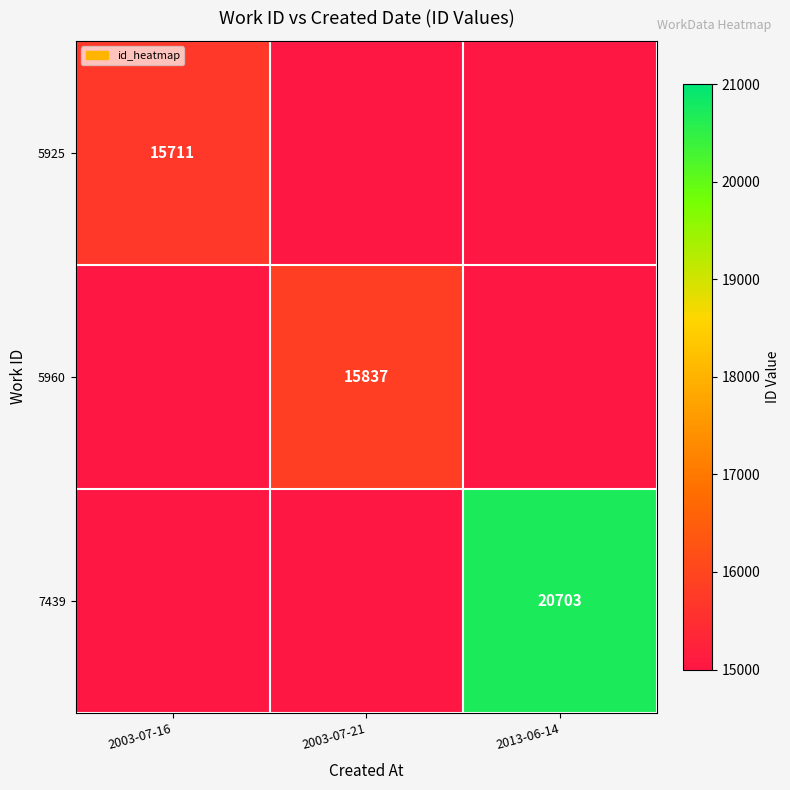

The value of 7439 at 2013-06-14 is 8284. True or false?

False